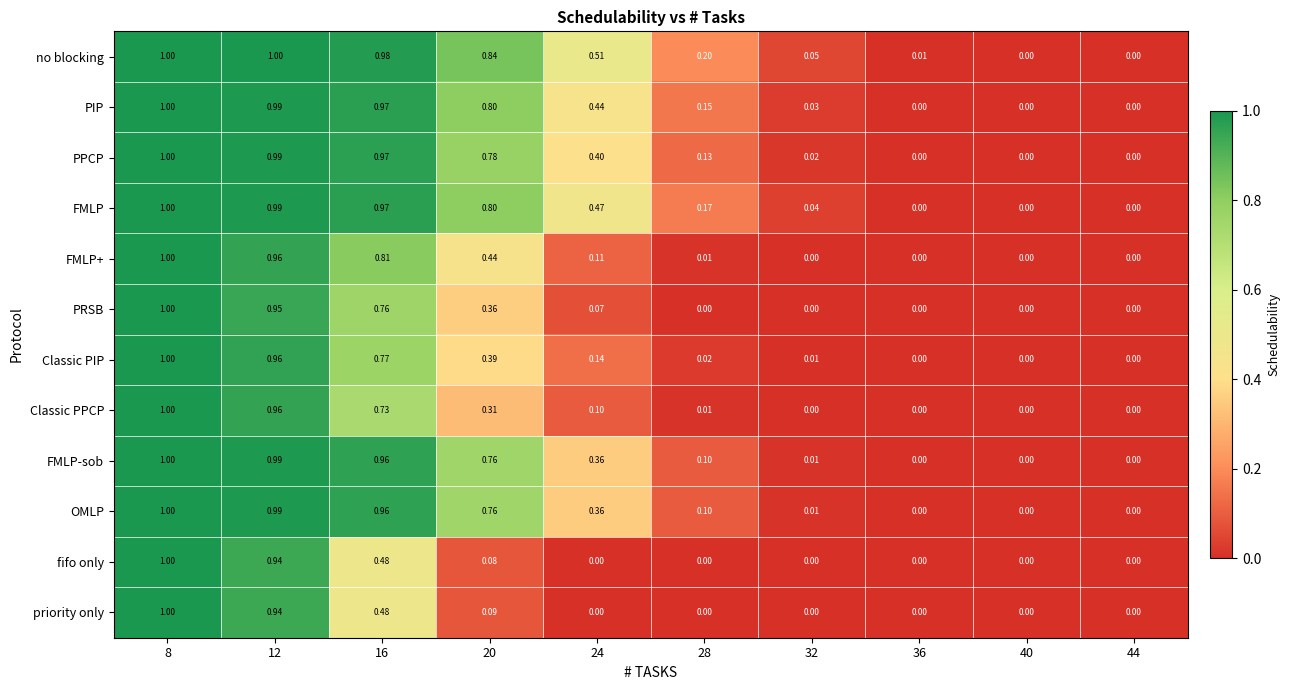

Which series has the largest total across all categories?

no blocking